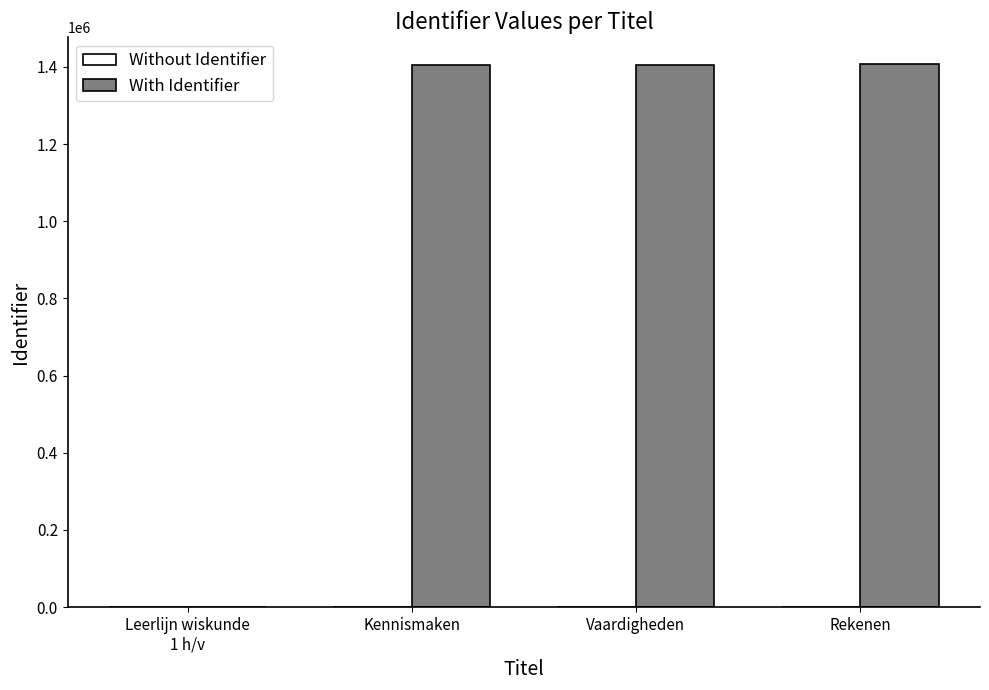

How many values are above zero?

3